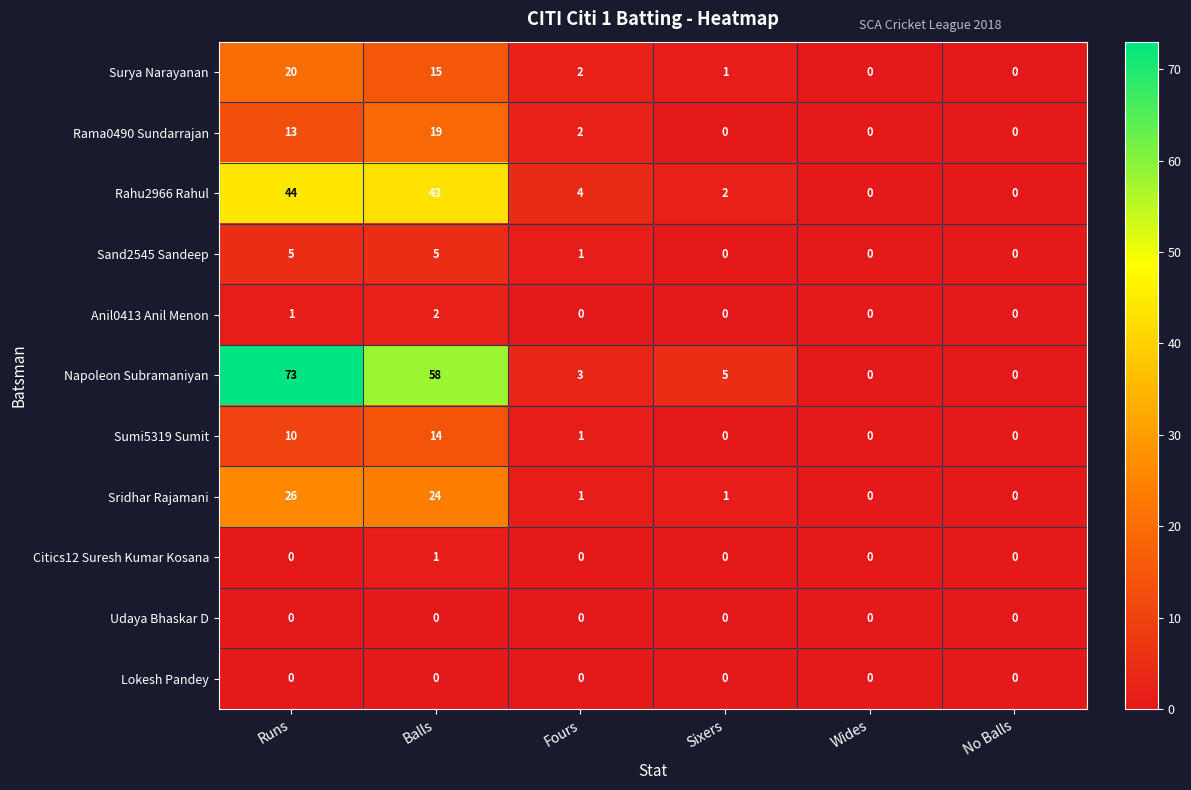

At how many categories does at least one series exceed 35?

2